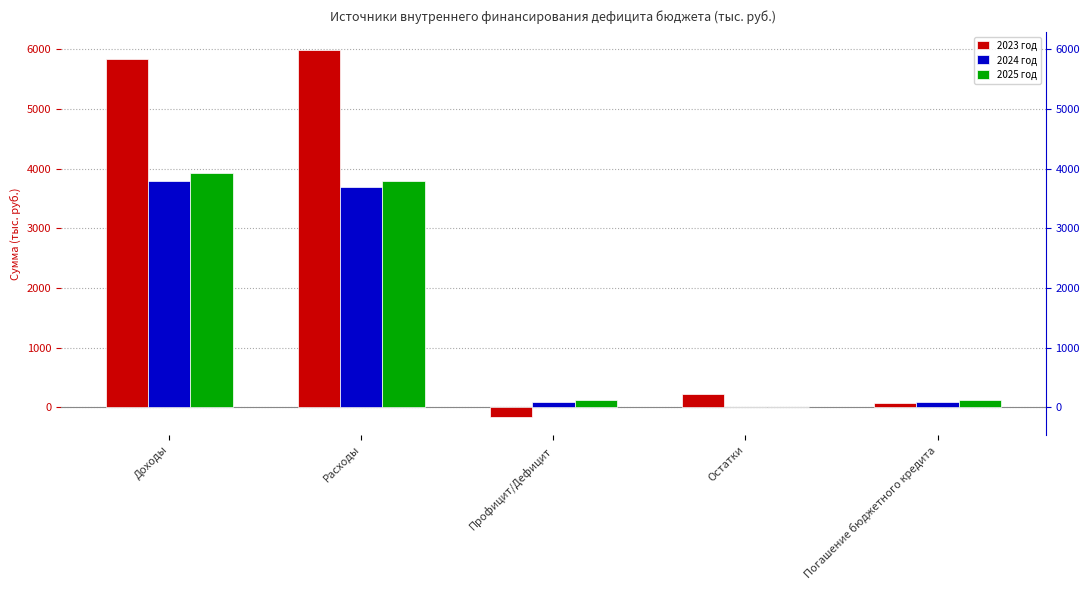

The value of 2024 год at Профицит/Дефицит is 67.1. True or false?

False